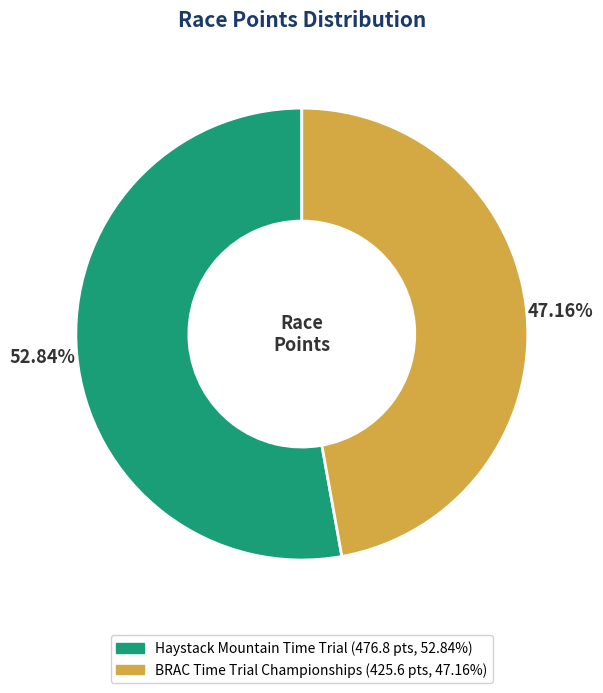

How many slices are in this pie chart?

2